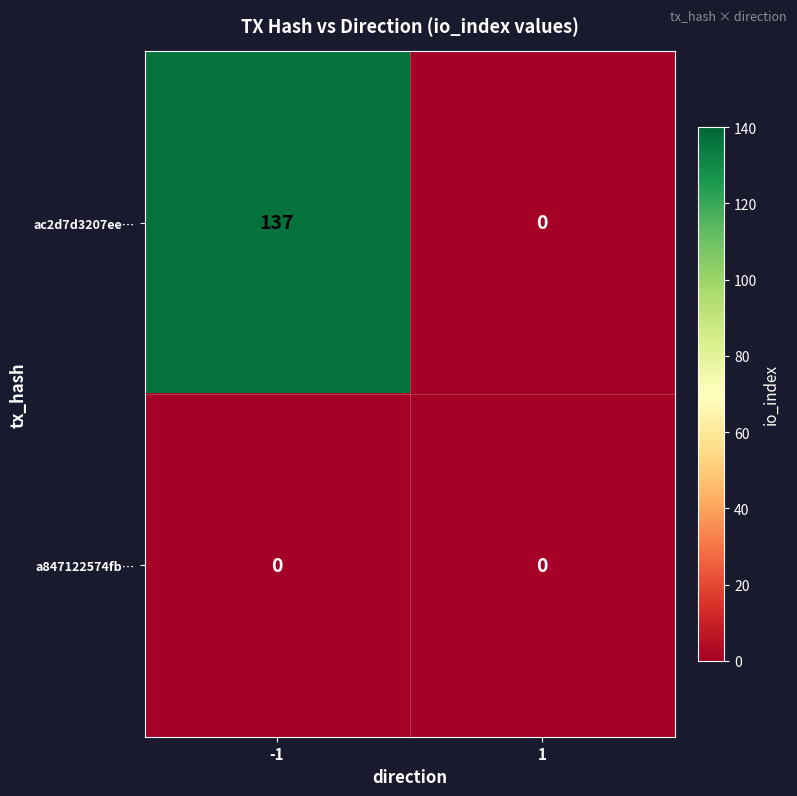

At which category is the sum across all series the highest?

-1